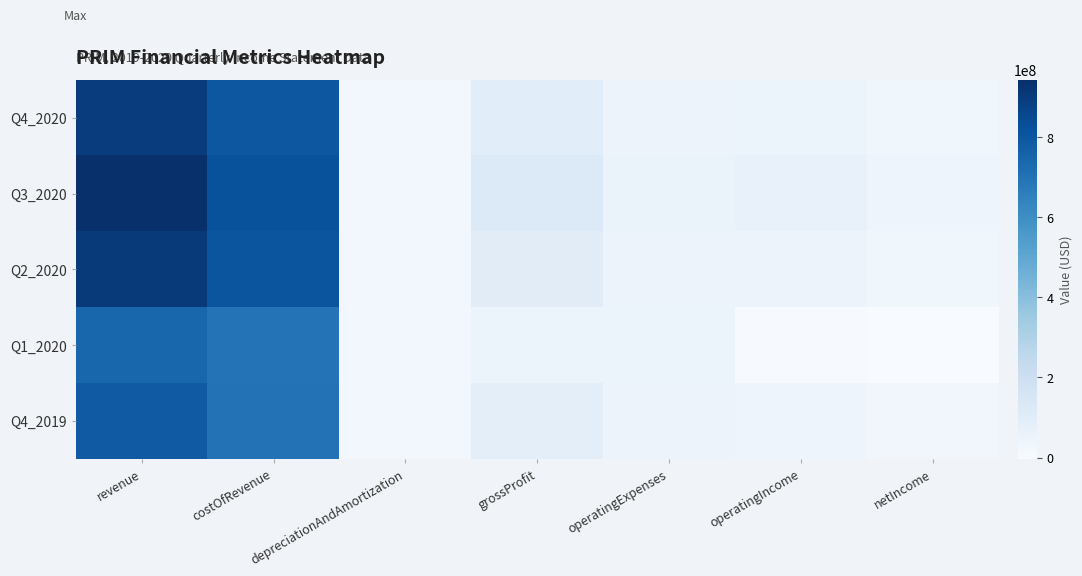

Which series has the widest spread of values?

Q3_2020